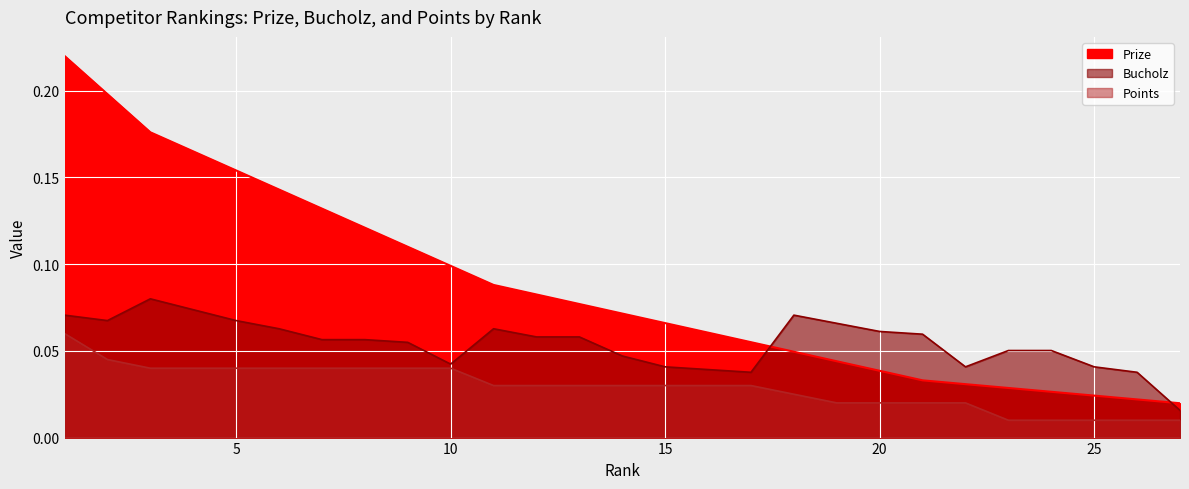

Where is Prize nearest to the value 0?

27